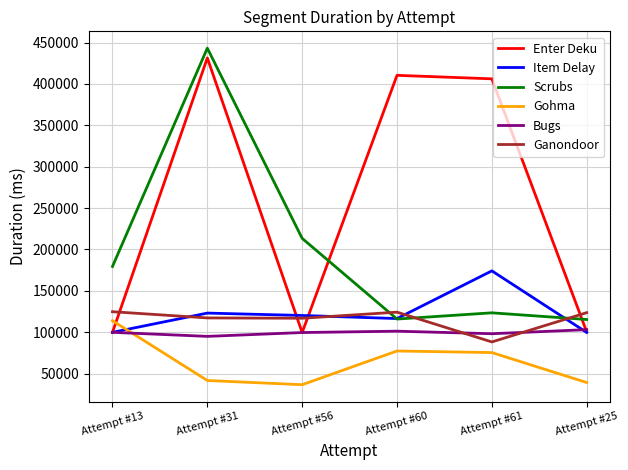

What is the difference between the second highest and second lowest values in the Gohma series?

38109